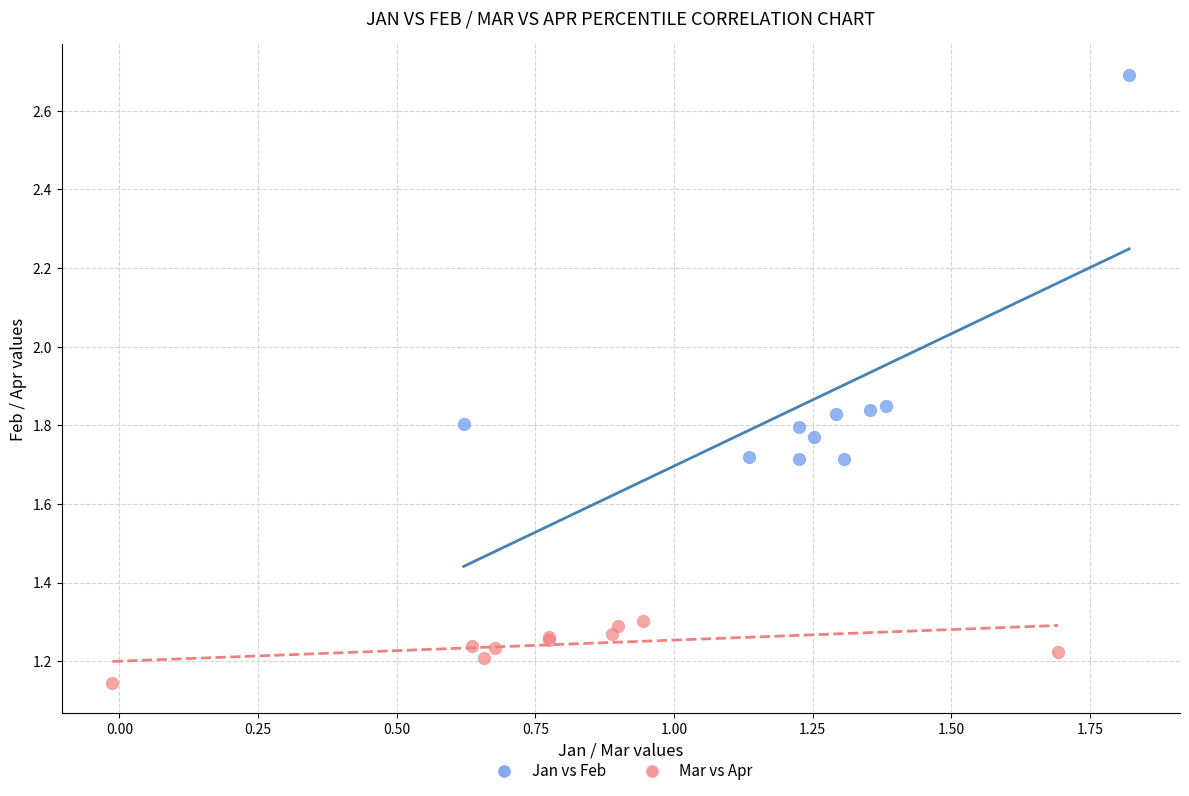

Which series reaches the maximum Y coordinate?

Jan vs Feb